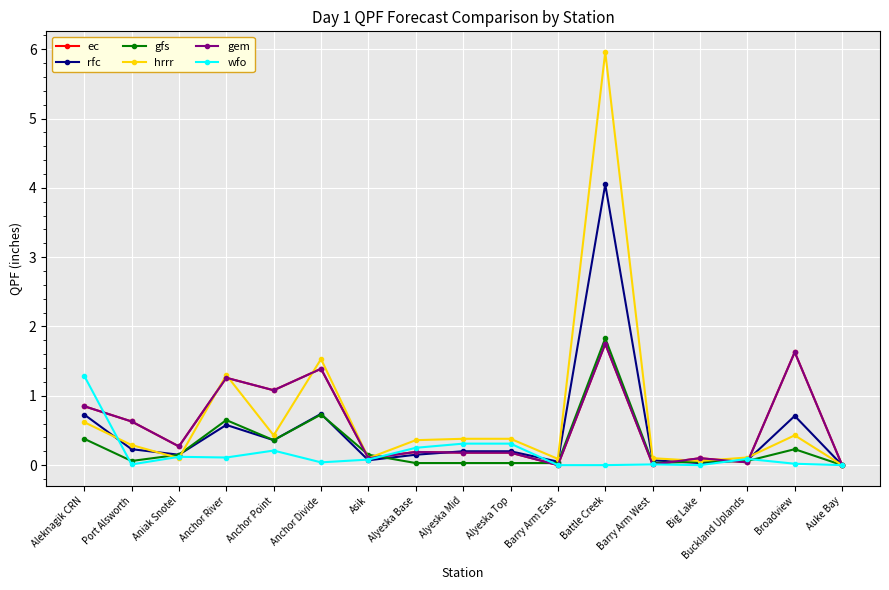

True or false: gem has more than 0 points higher than both neighbors.

True